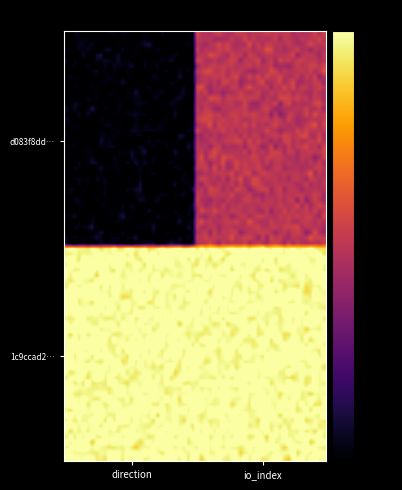

At how many categories does at least one series exceed 0?

2